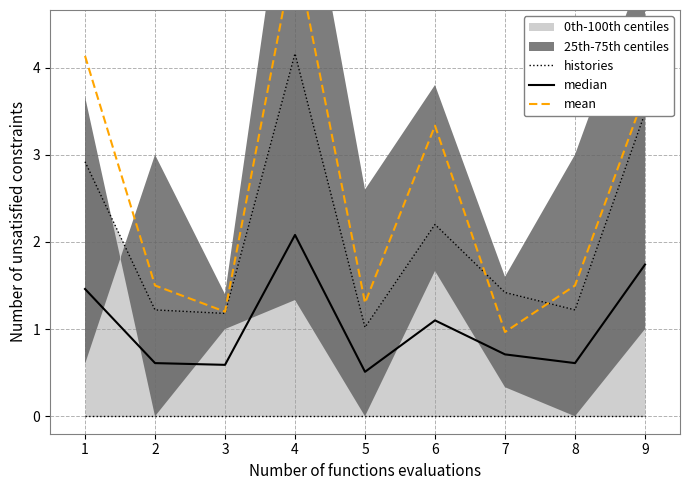

What is the difference between the second highest and second lowest values in the histories series?

2.3